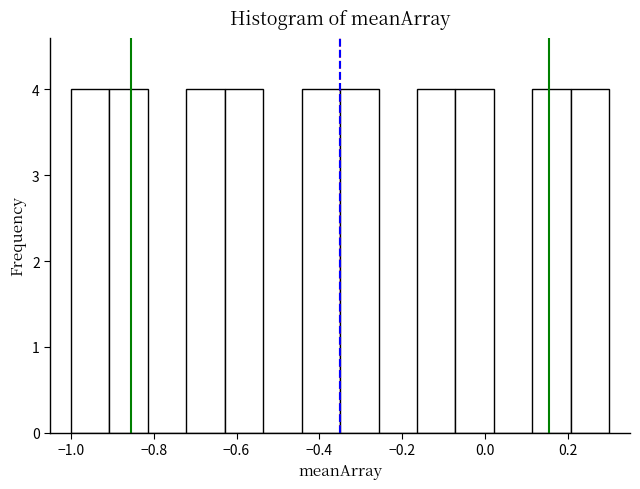

How tall is the bar that spans -1.00 to -0.90 on the x-axis? Neither the bar edges nor the heights are printed on the chart, so give them approximately, as read against the axes.

4